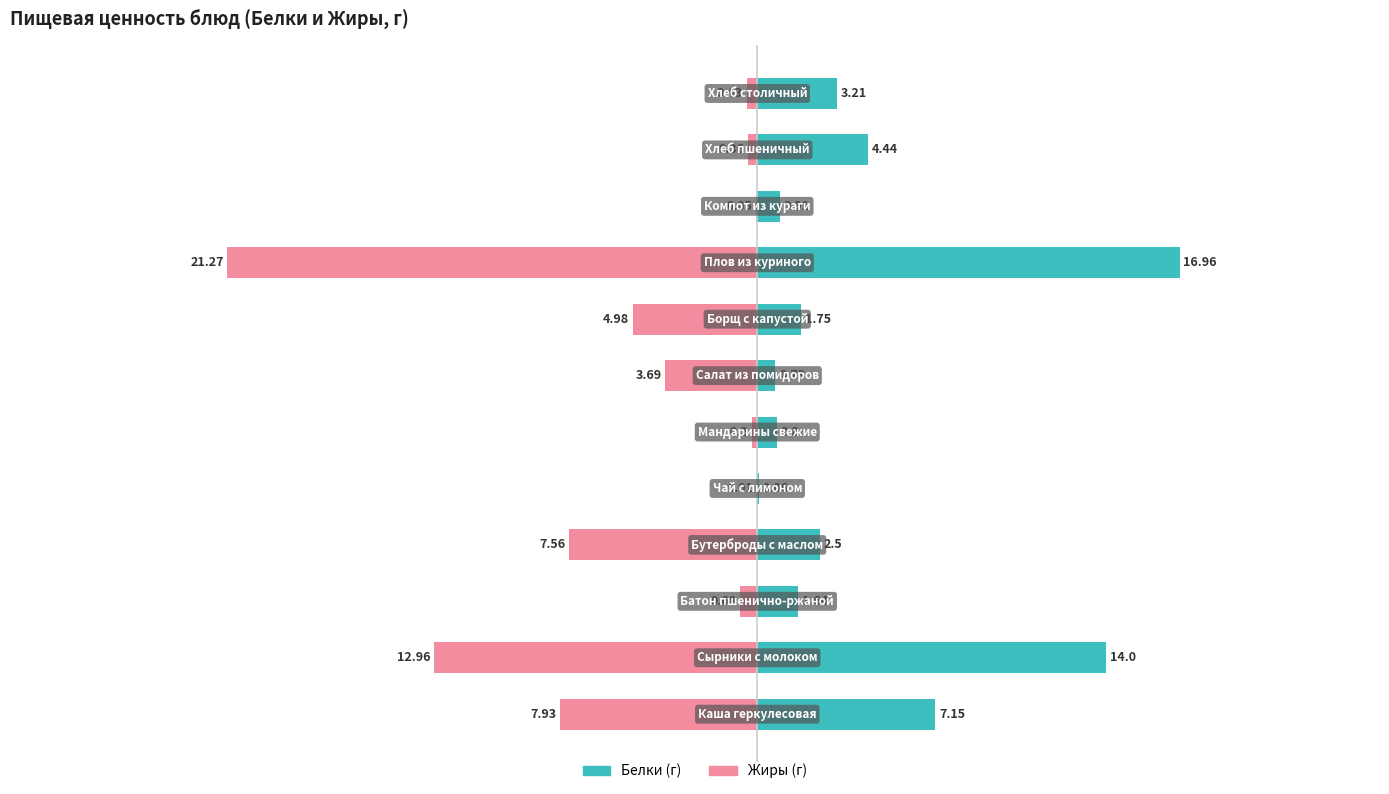

Reading right to left, extract all data points from this chart.

Белки: 3.2	4.4	0.9	17.0	1.8	0.7	0.8	0.1	2.5	1.6	14.0	7.2
Жиры: -0.4	-0.4	-0.1	-21.3	-5.0	-3.7	-0.2	-0.0	-7.6	-0.7	-13.0	-7.9